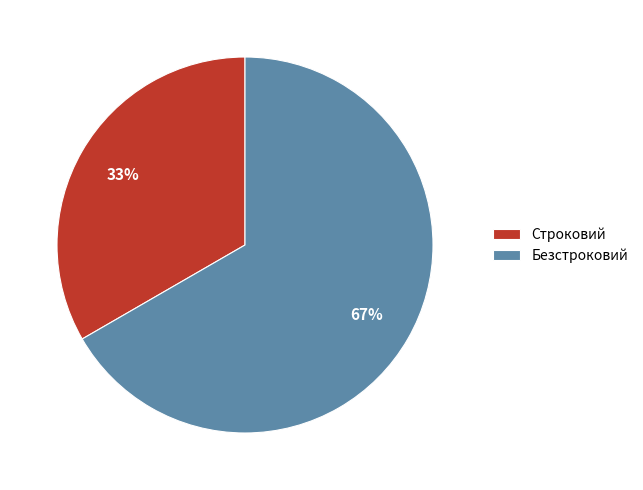

To the nearest percent, what is the combined percentage of Безстроковий and Строковий?

100%